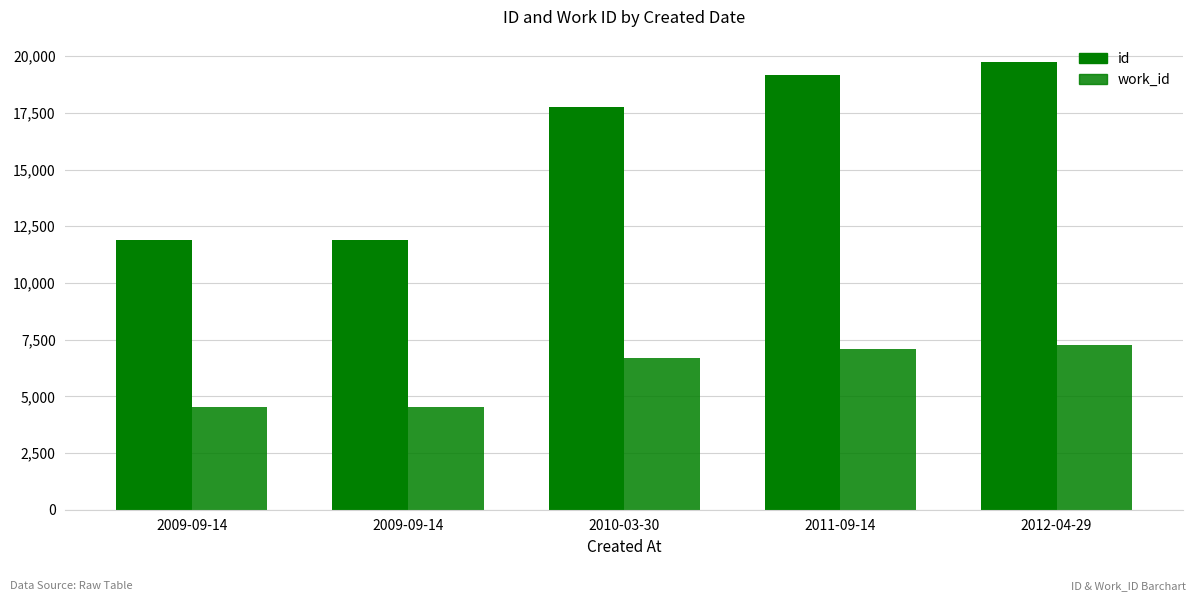

Which series has the widest spread of values?

id